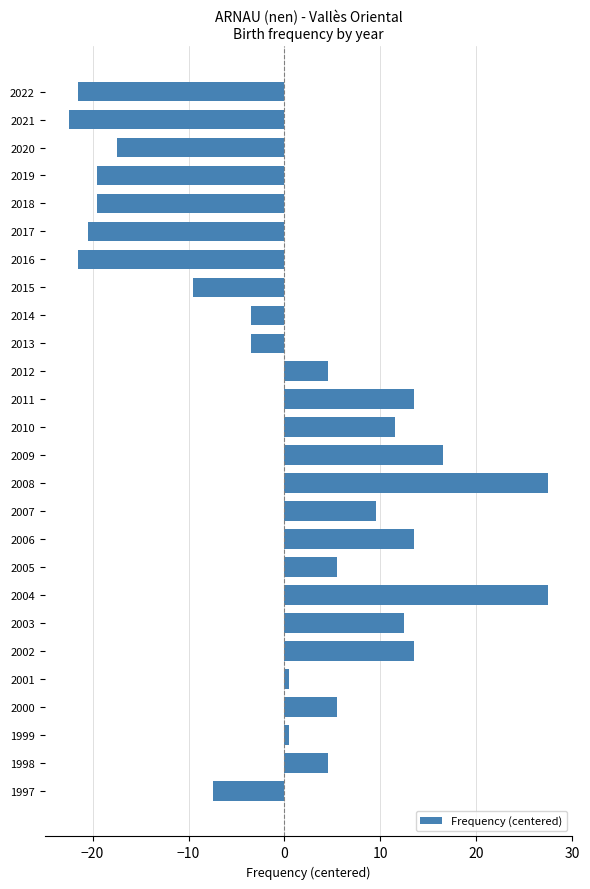

What is the difference between the maximum and second lowest values?

49.0